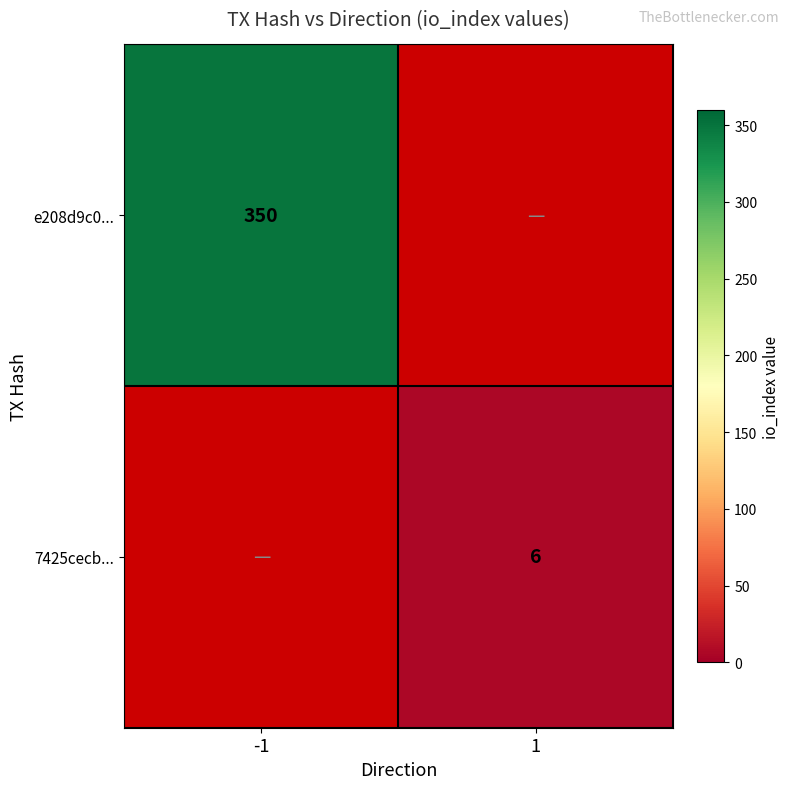

The 7425cecb... series shows 6 at 1. True or false?

True